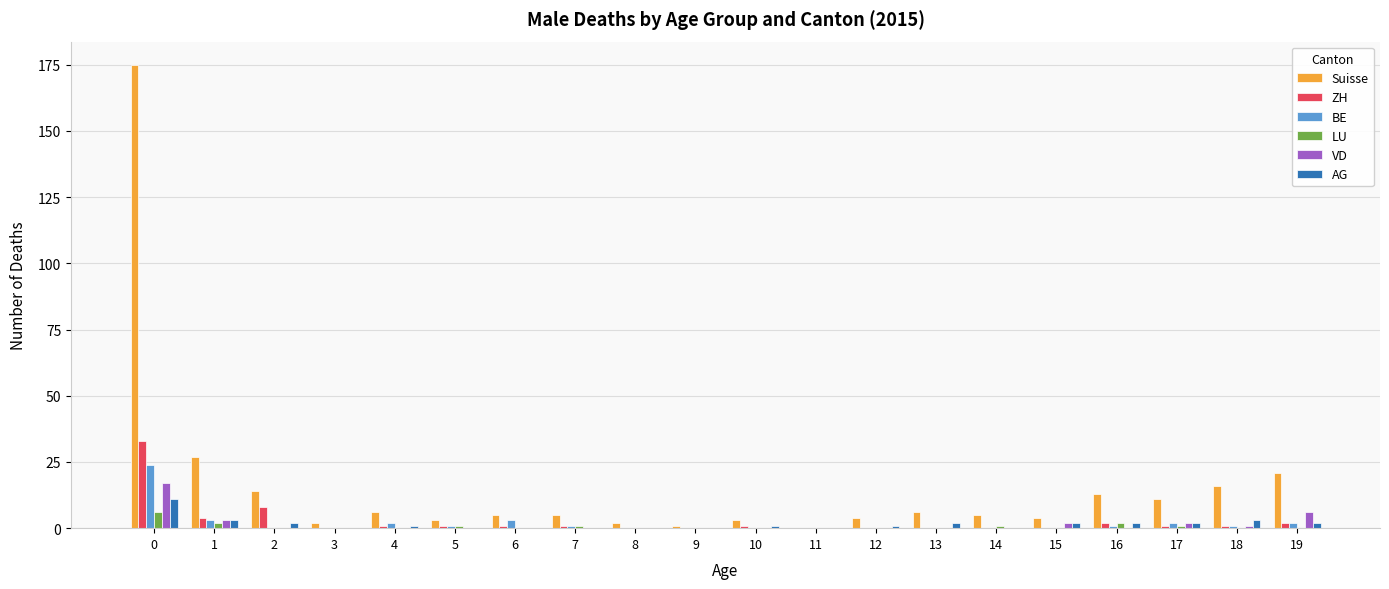

Between 0 and 11, which series saw the biggest shift?

Suisse